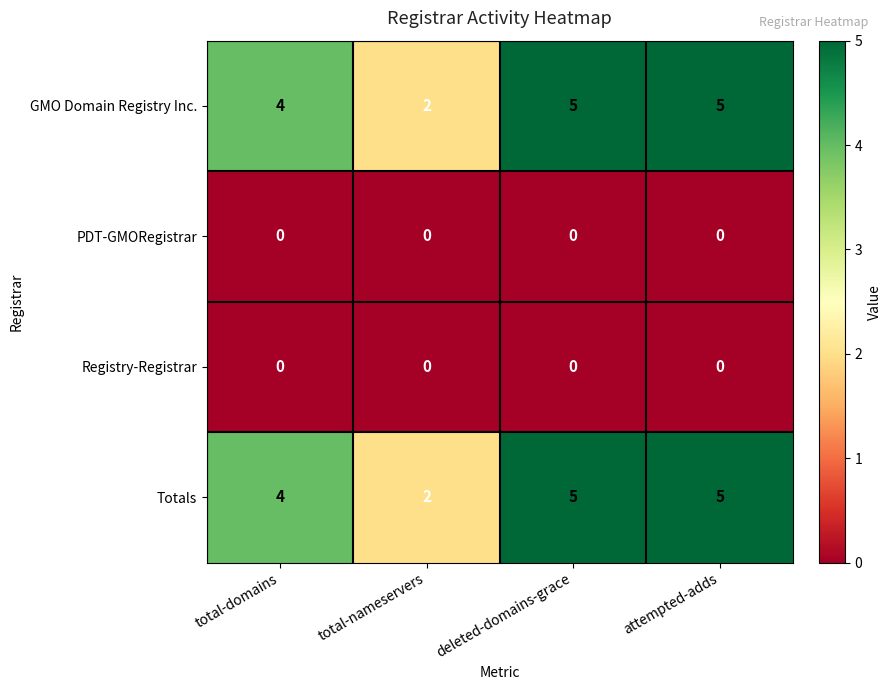

Reading left to right, extract all data points from this chart.

GMO Domain Registry Inc.: total-domains=4	total-nameservers=2	deleted-domains-grace=5	attempted-adds=5
PDT-GMORegistrar: total-domains=0	total-nameservers=0	deleted-domains-grace=0	attempted-adds=0
Registry-Registrar: total-domains=0	total-nameservers=0	deleted-domains-grace=0	attempted-adds=0
Totals: total-domains=4	total-nameservers=2	deleted-domains-grace=5	attempted-adds=5